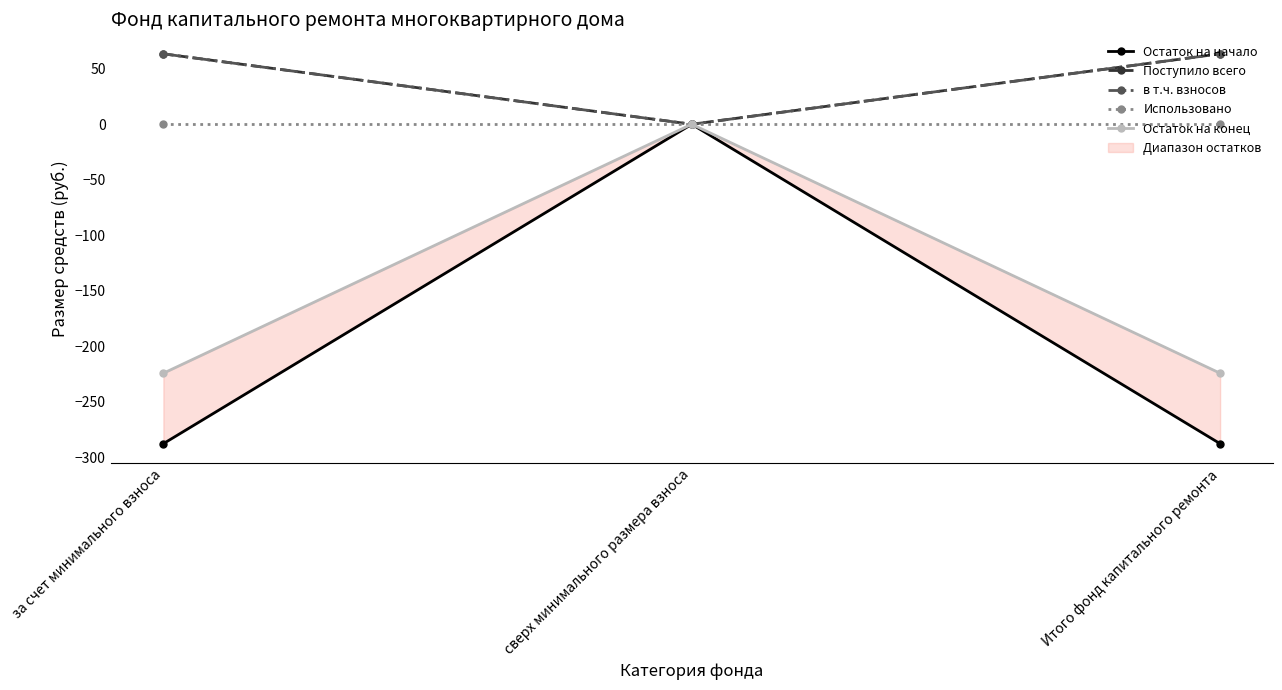

What is the difference between the maximum and minimum values in the Остаток на конец series?

224.4